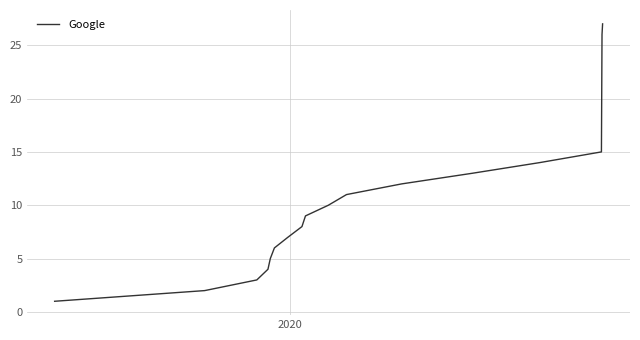

What is the greatest value displayed?

27